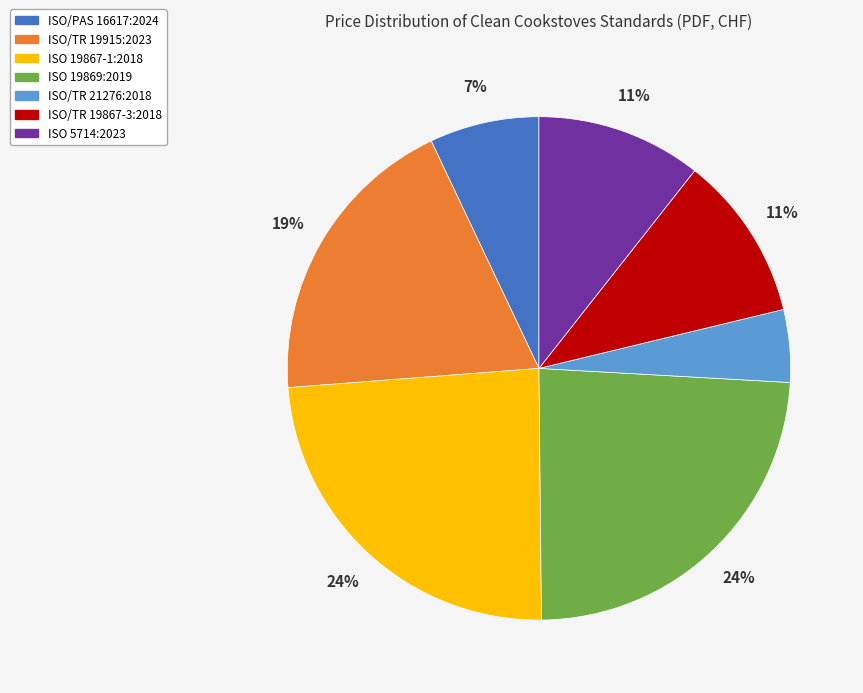

Is it true that ISO 19867-1:2018 is 17% of the pie?

False